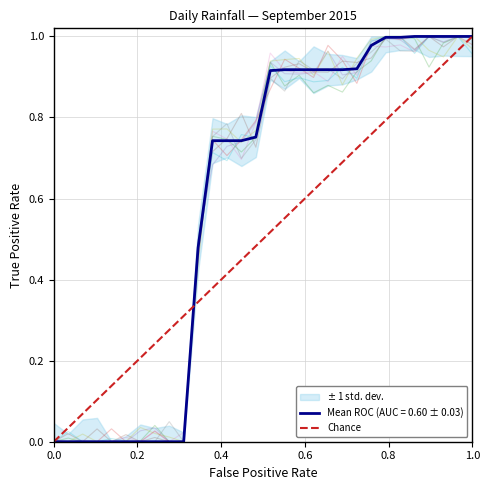

Count the values in the range 0 to 1.

2